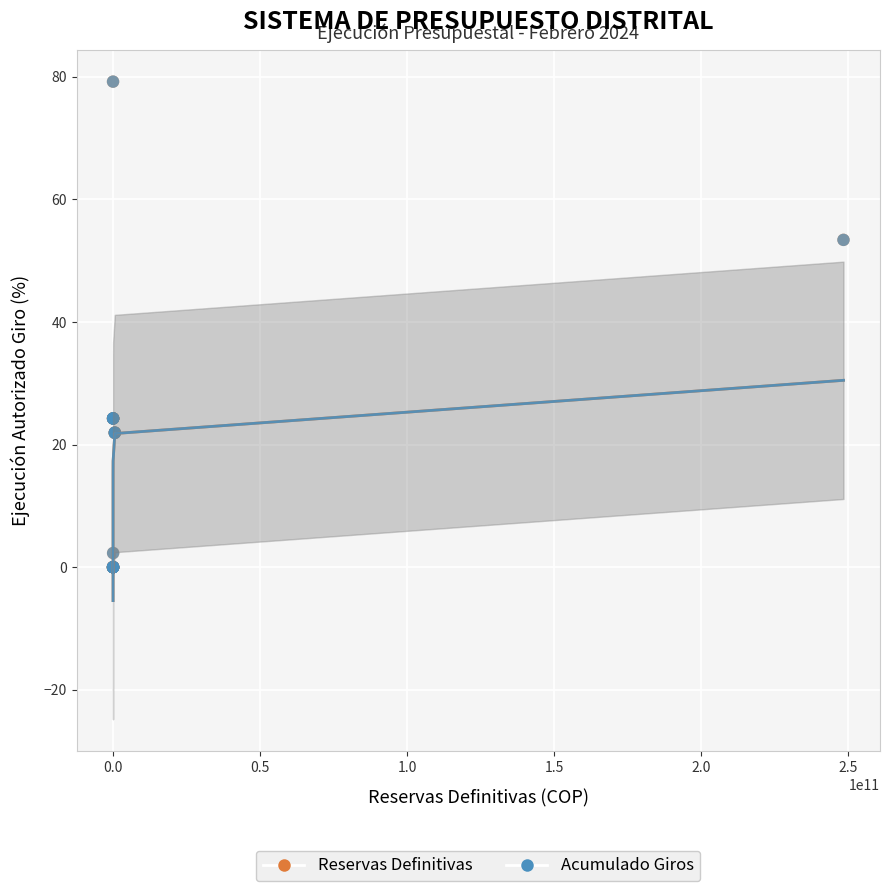

Which series has the widest spread of Y values?

Acumulado Giros